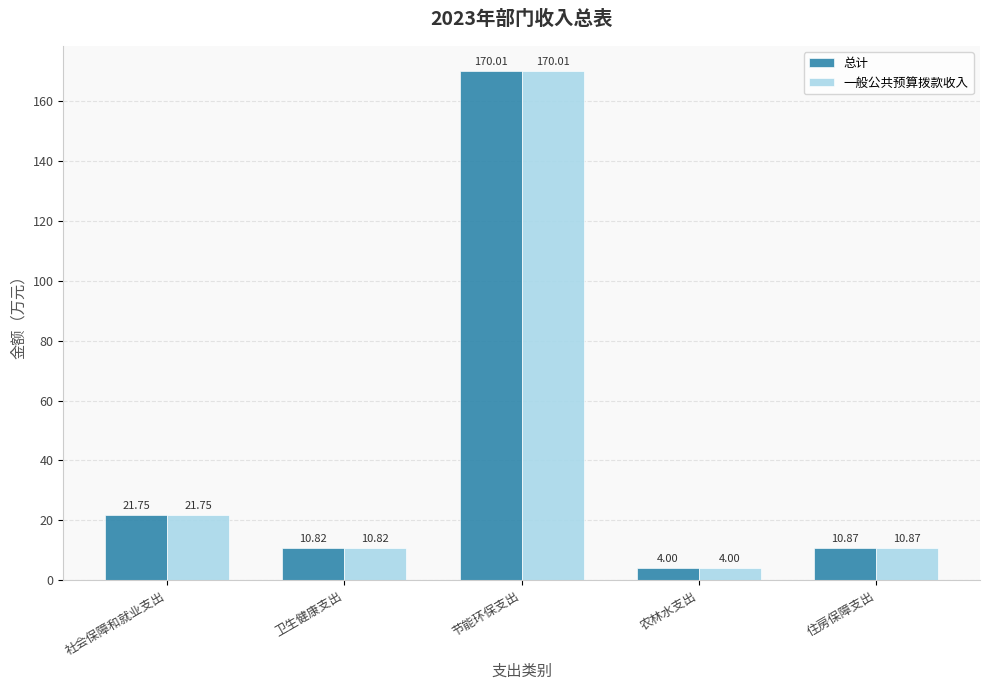

List the labels in order of 一般公共预算拨款收入 value, largest first.

节能环保支出, 社会保障和就业支出, 住房保障支出, 卫生健康支出, 农林水支出